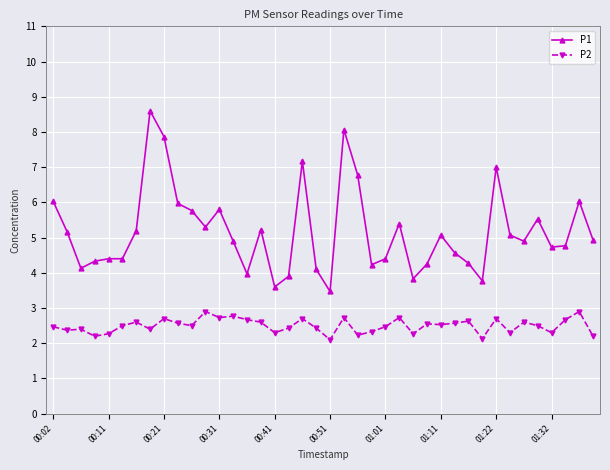

How many data points does each series have?

40